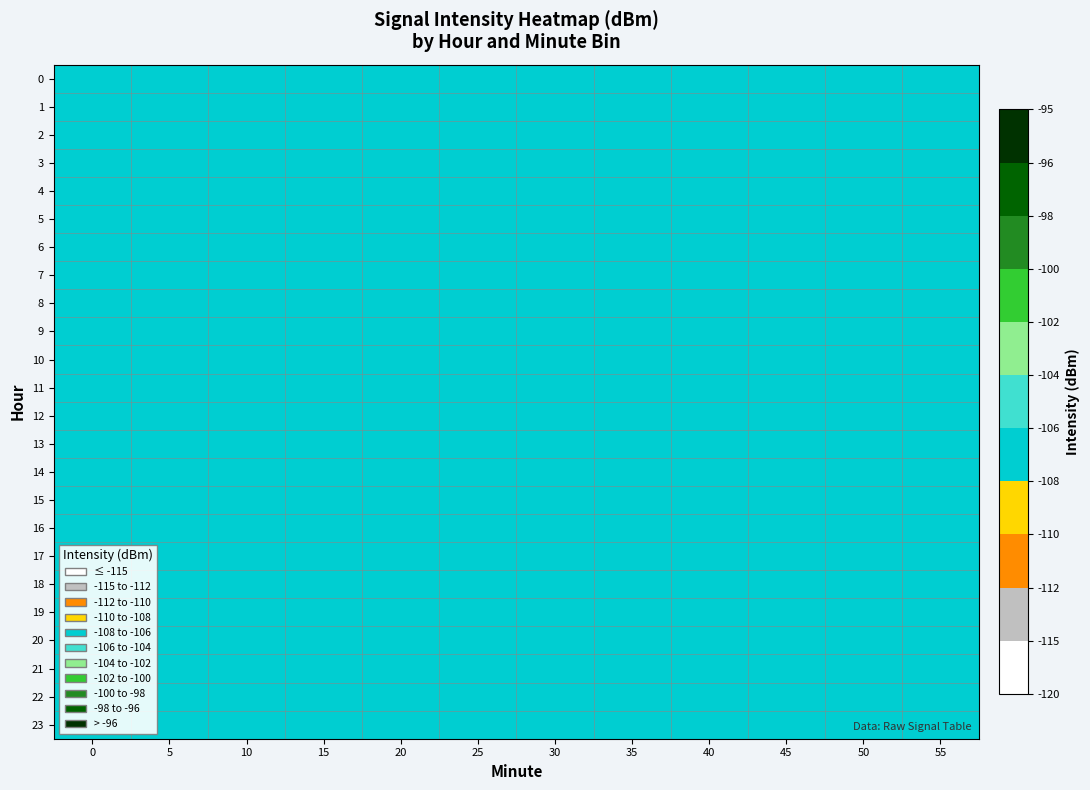

Which category has the lowest value across all series?

55